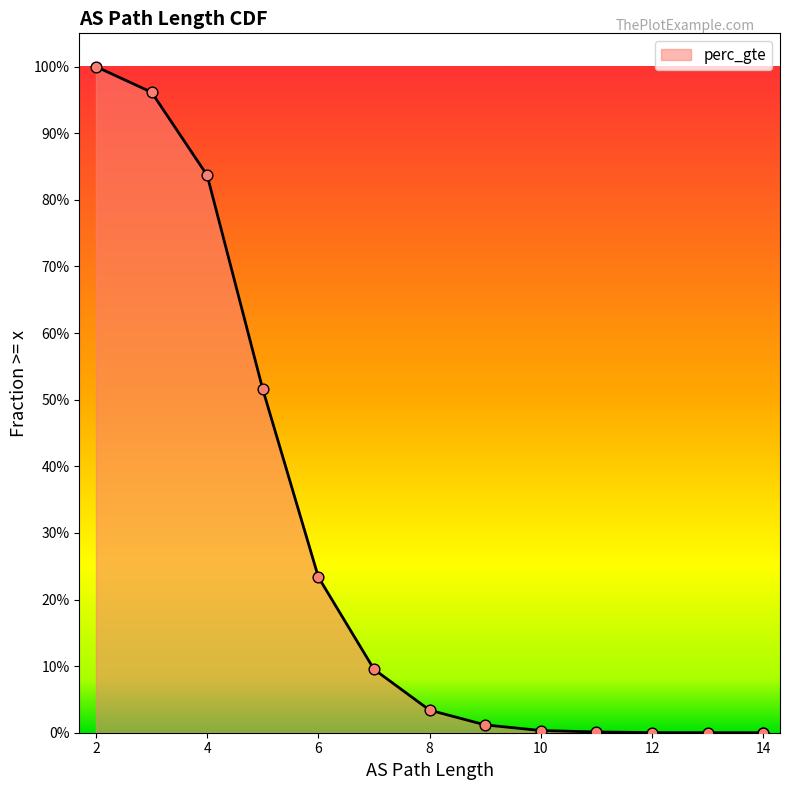

Which has a higher value, 11 or 6?

6